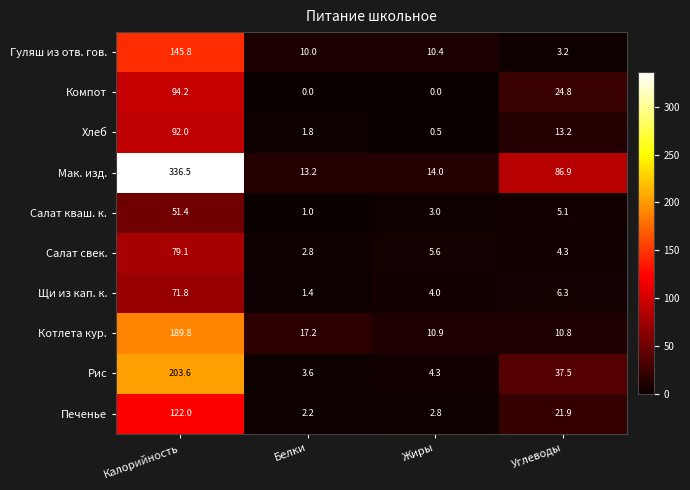

What is the sum of all Рис values?

249.0